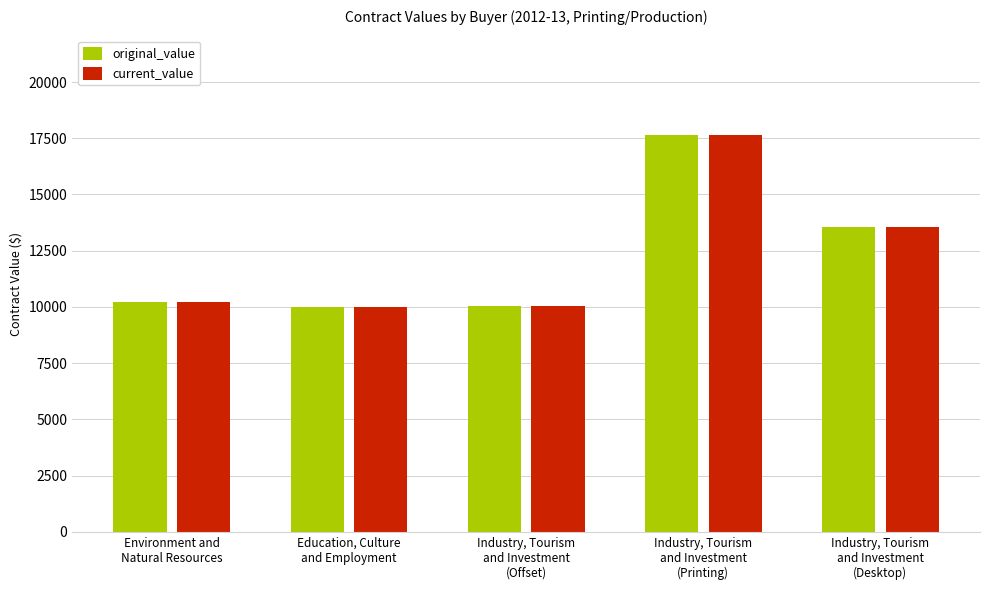

What is the smallest value displayed?

10000.0